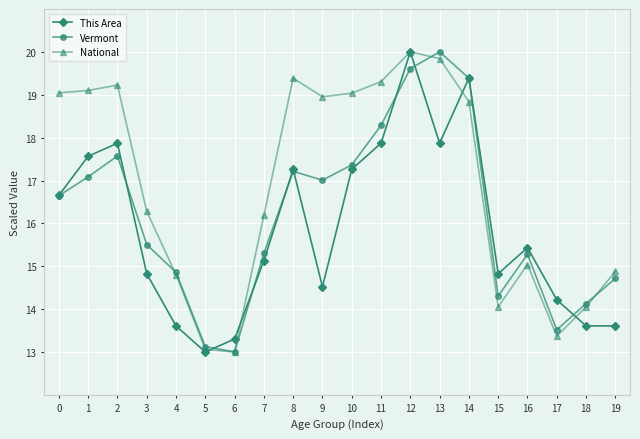

What is the difference between the second highest and minimum values in the National series?

6.8